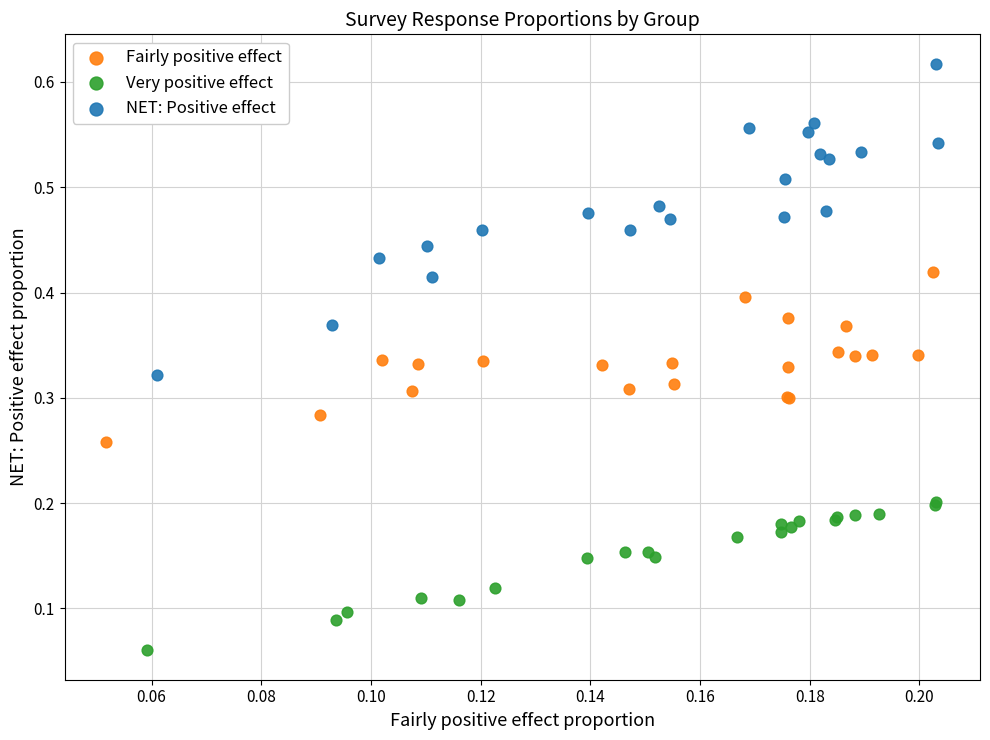

Which series has the widest spread of Y values?

NET: Positive effect